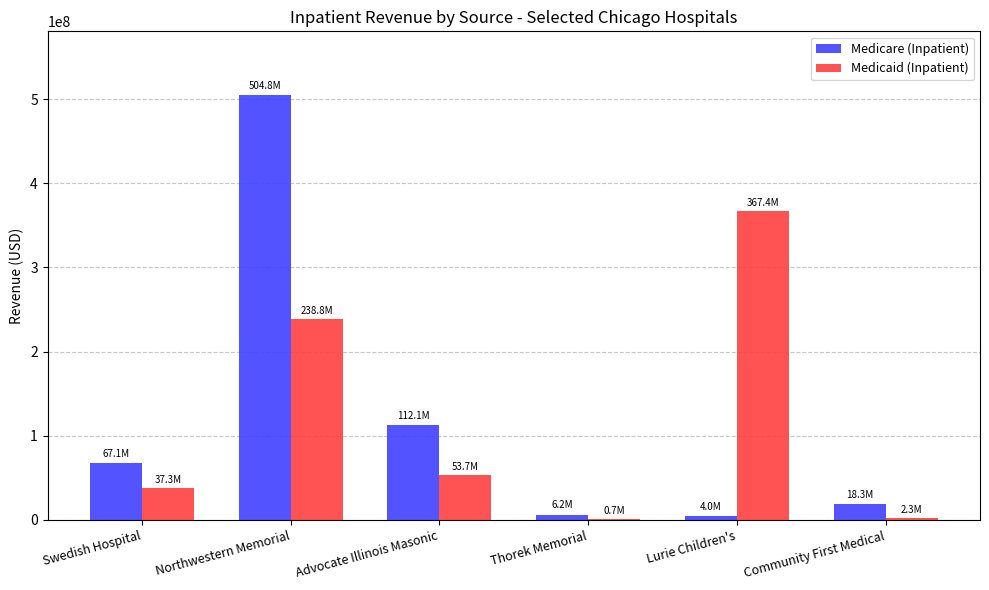

At which category is the sum across all series the highest?

Northwestern Memorial